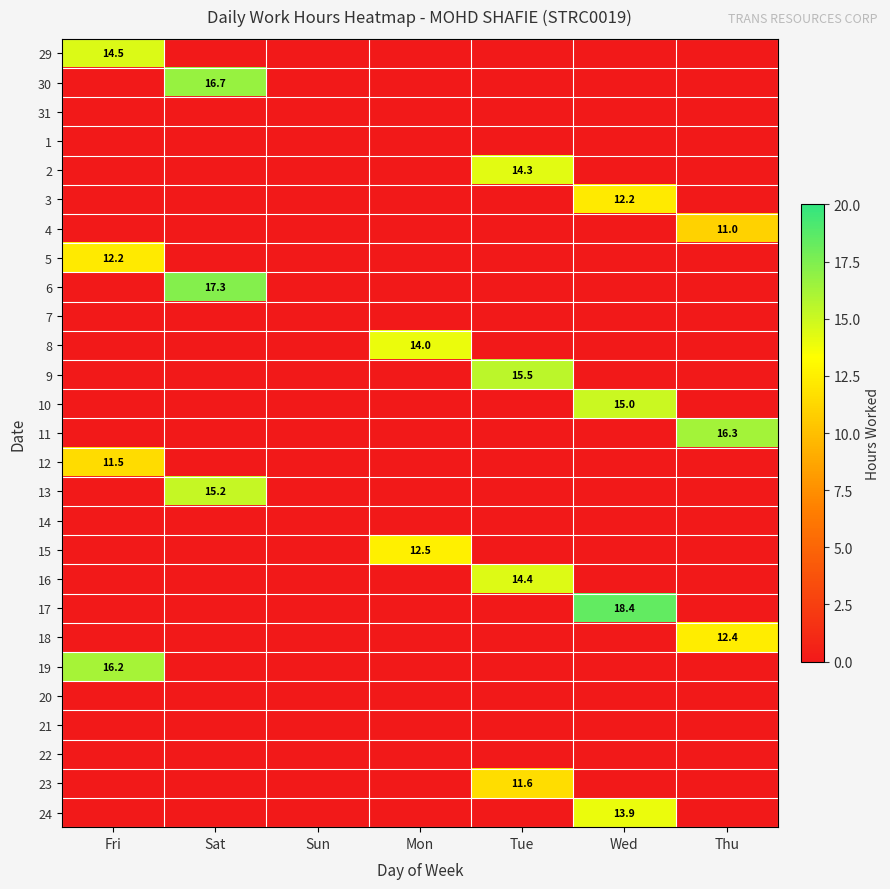

At how many categories does at least one series exceed 11?

6